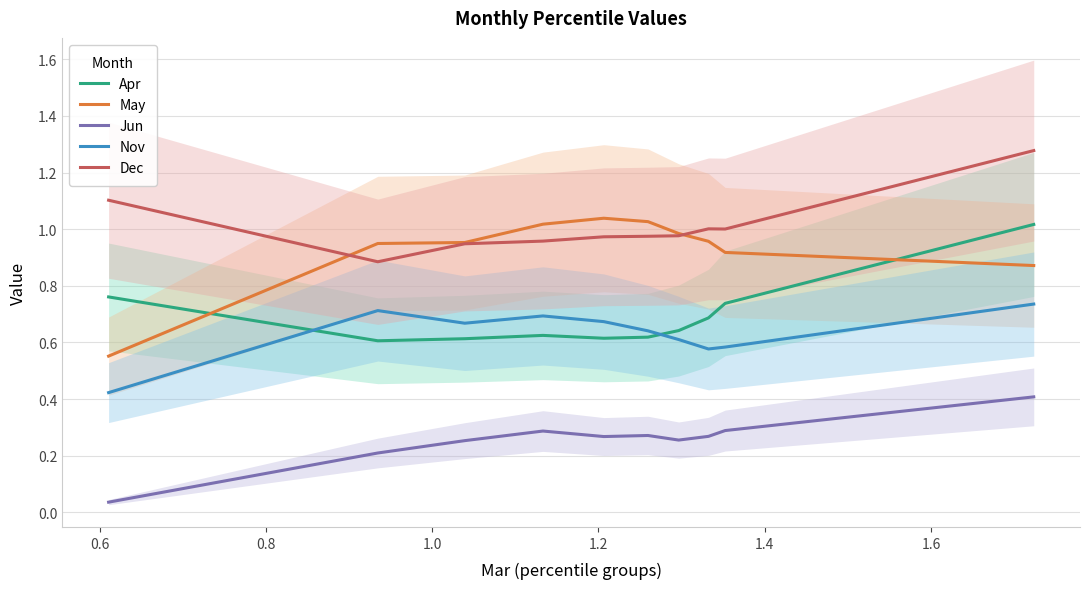

True or false: Apr and Dec cross at least once.

False